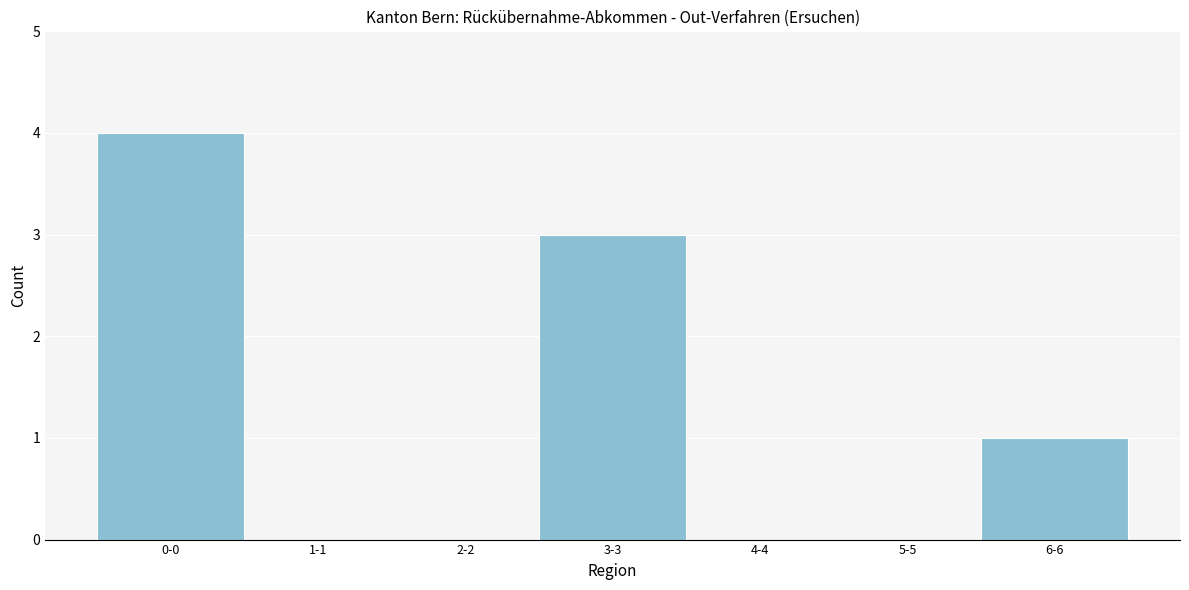

Reading left to right, list all the values displayed in this chart.

0-0=4	1-1=0	2-2=0	3-3=3	4-4=0	5-5=0	6-6=1